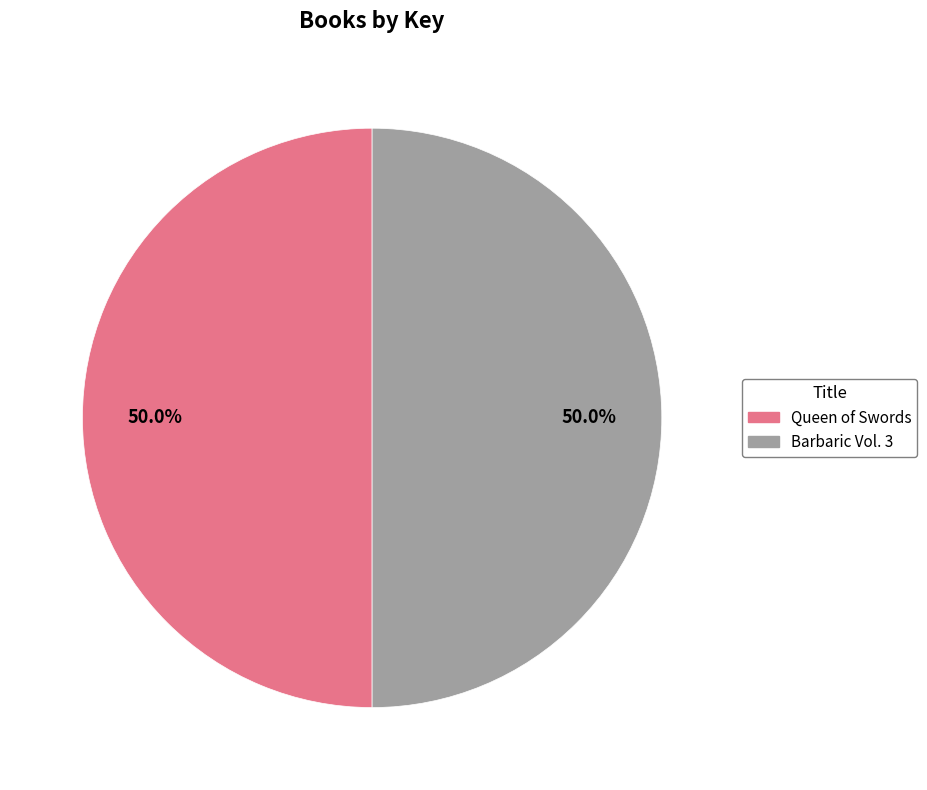

Is it true that Queen of Swords is 40% of the pie?

False